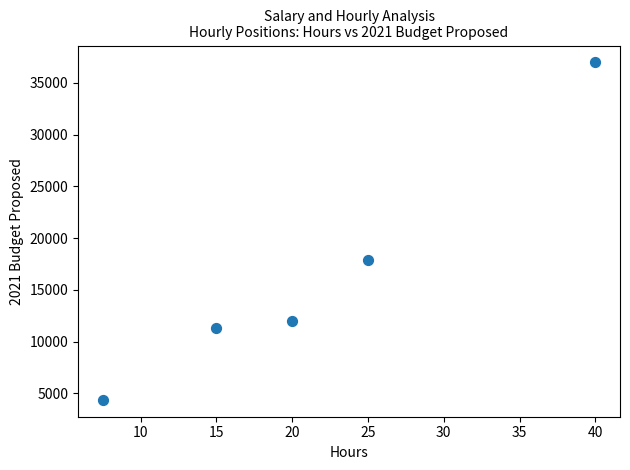

What is the range of Y values (max minus min)?

32599.1